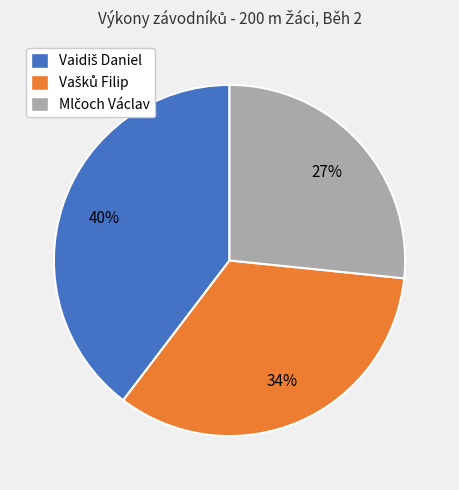

To the nearest percent, what is the average slice percentage?

33%